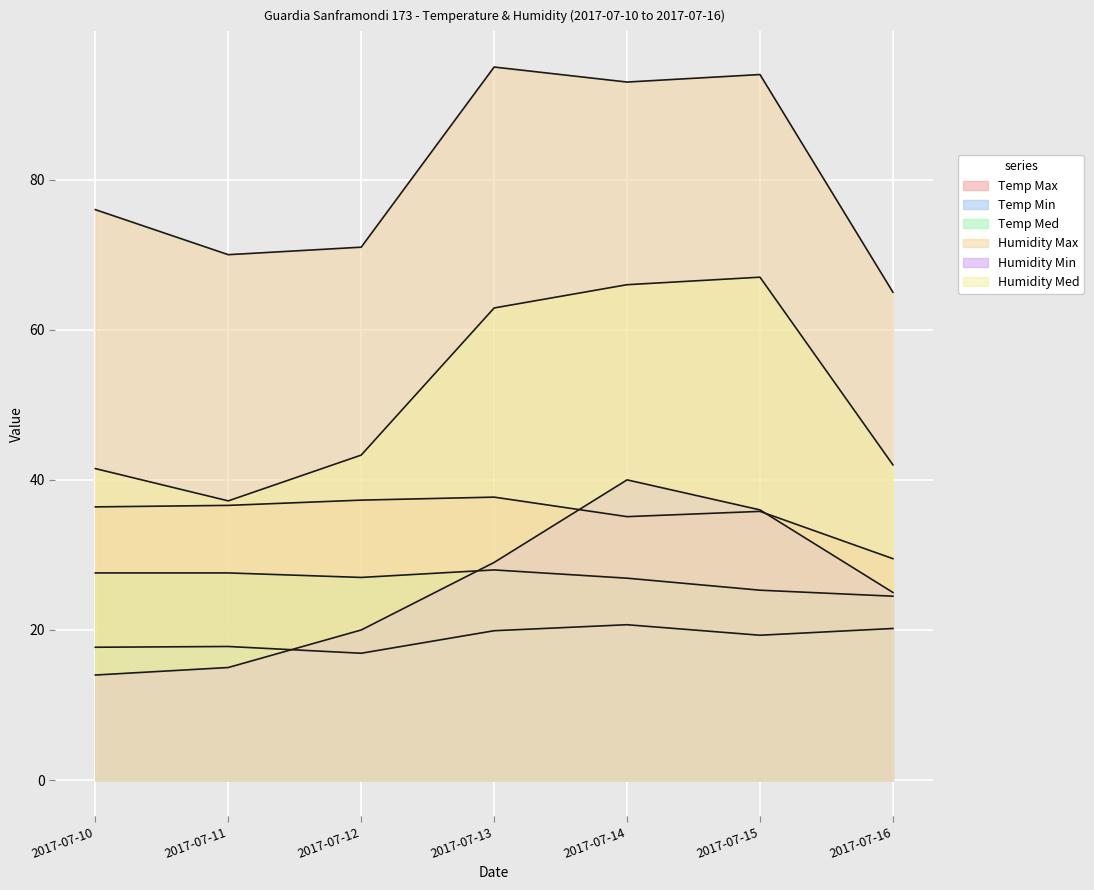

Reading right to left, extract all data points from this chart.

Temp Max: 29.5	35.8	35.1	37.7	37.3	36.6	36.4
Temp Min: 20.2	19.3	20.7	19.9	16.9	17.8	17.7
Temp Med: 24.5	25.3	26.9	28.0	27.0	27.6	27.6
Humidity Max: 65.0	94.0	93.0	95.0	71.0	70.0	76.0
Humidity Min: 25.0	36.0	40.0	29.0	20.0	15.0	14.0
Humidity Med: 42.0	67.0	66.0	62.9	43.3	37.2	41.5